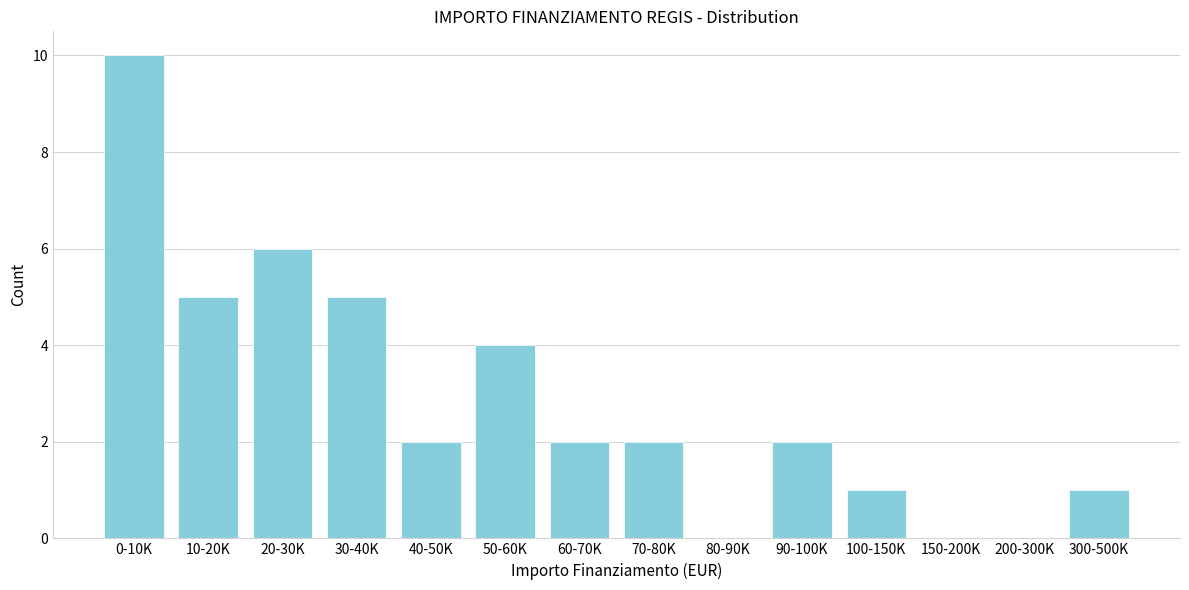

Reading left to right, list all the values displayed in this chart.

0-10K=10	10-20K=5	20-30K=6	30-40K=5	40-50K=2	50-60K=4	60-70K=2	70-80K=2	80-90K=0	90-100K=2	100-150K=1	150-200K=0	200-300K=0	300-500K=1